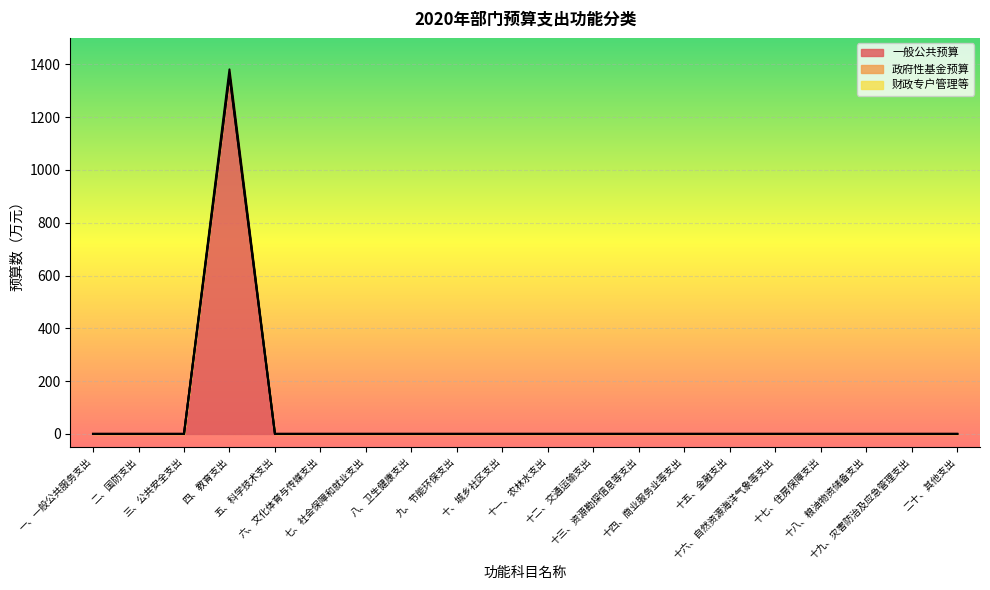

Does the chart display data point markers on the line(s)?

No